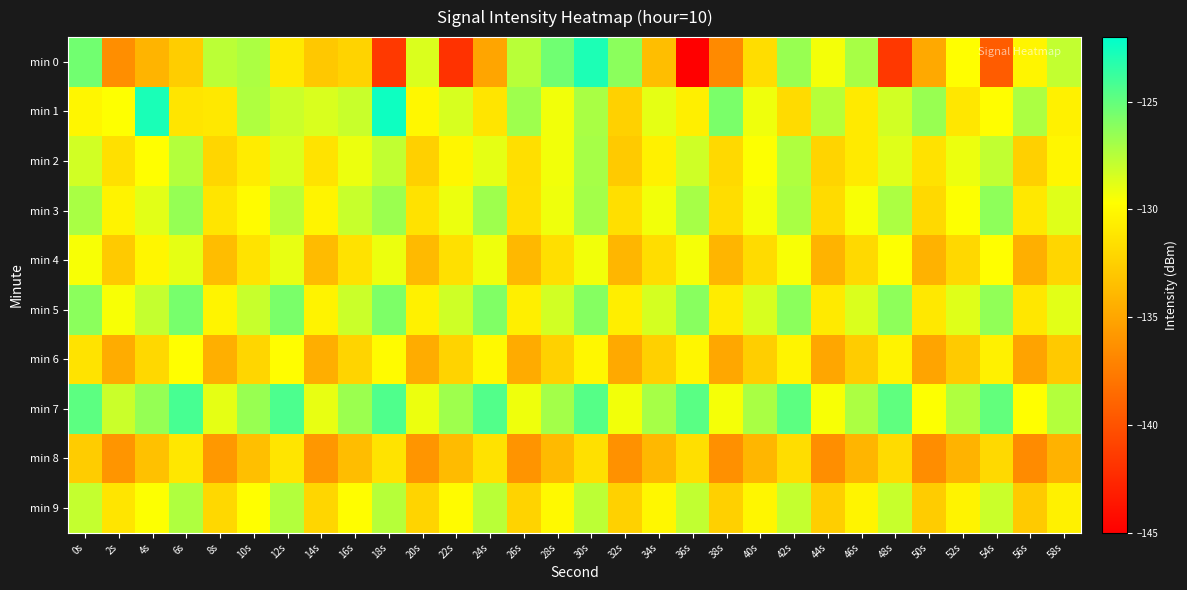

What is the spread (max minus min) of values at 24s?

10.6